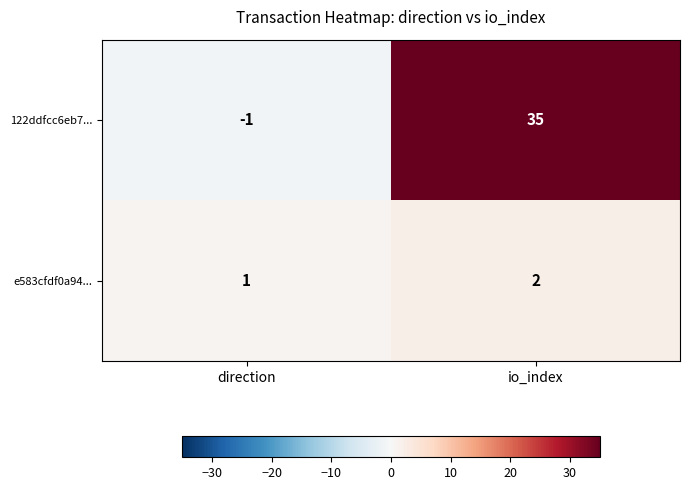

What is the highest value of the 122ddfcc6eb7... series?

35